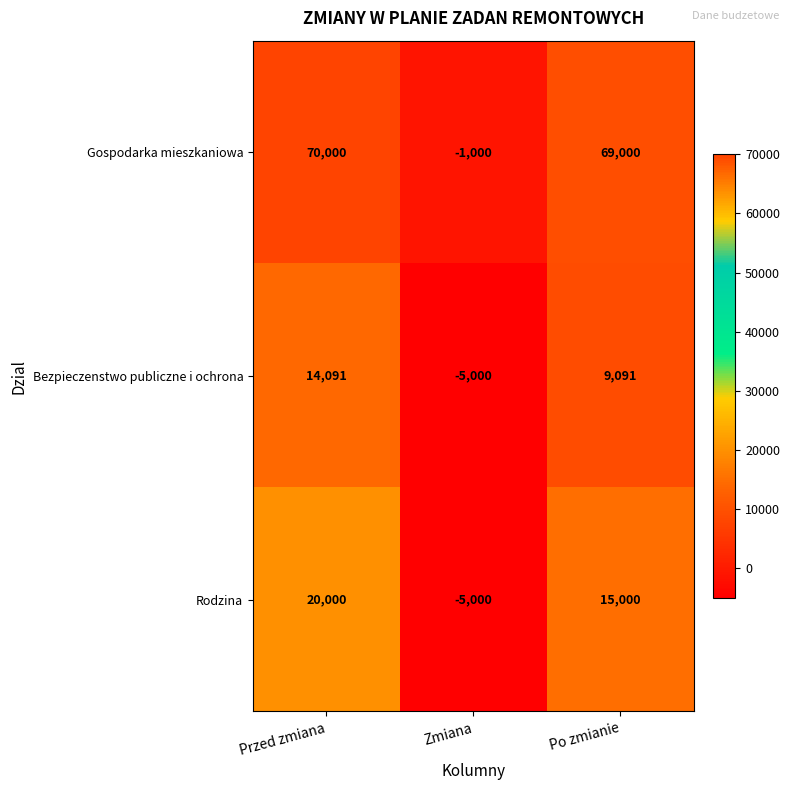

Reading left to right, extract all data points from this chart.

Gospodarka mieszkaniowa: Przed zmiana=70000	Zmiana=-1000	Po zmianie=69000
Bezpieczenstwo publiczne i ochrona: Przed zmiana=14091	Zmiana=-5000	Po zmianie=9091
Rodzina: Przed zmiana=20000	Zmiana=-5000	Po zmianie=15000